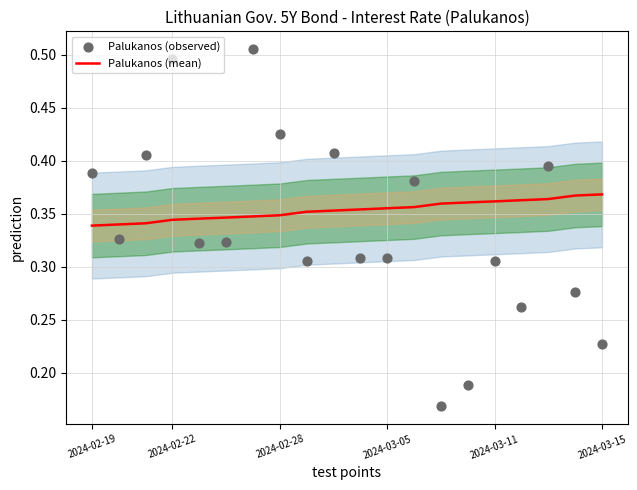

Which series contains the highest Y value?

Palukanos (observed)